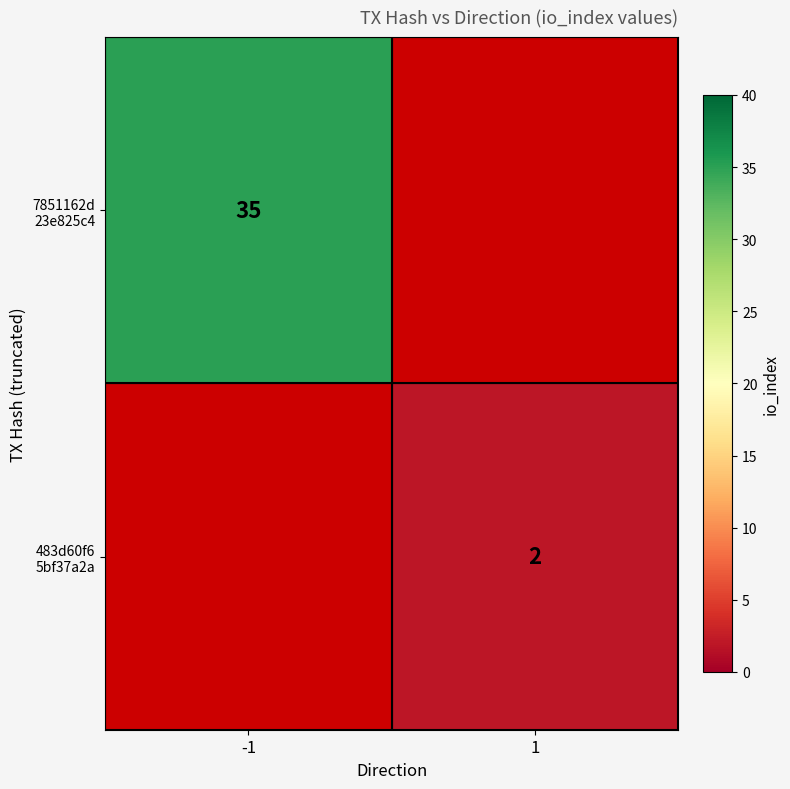

At which label is 7851162d 23e825c4 closest to 35?

-1